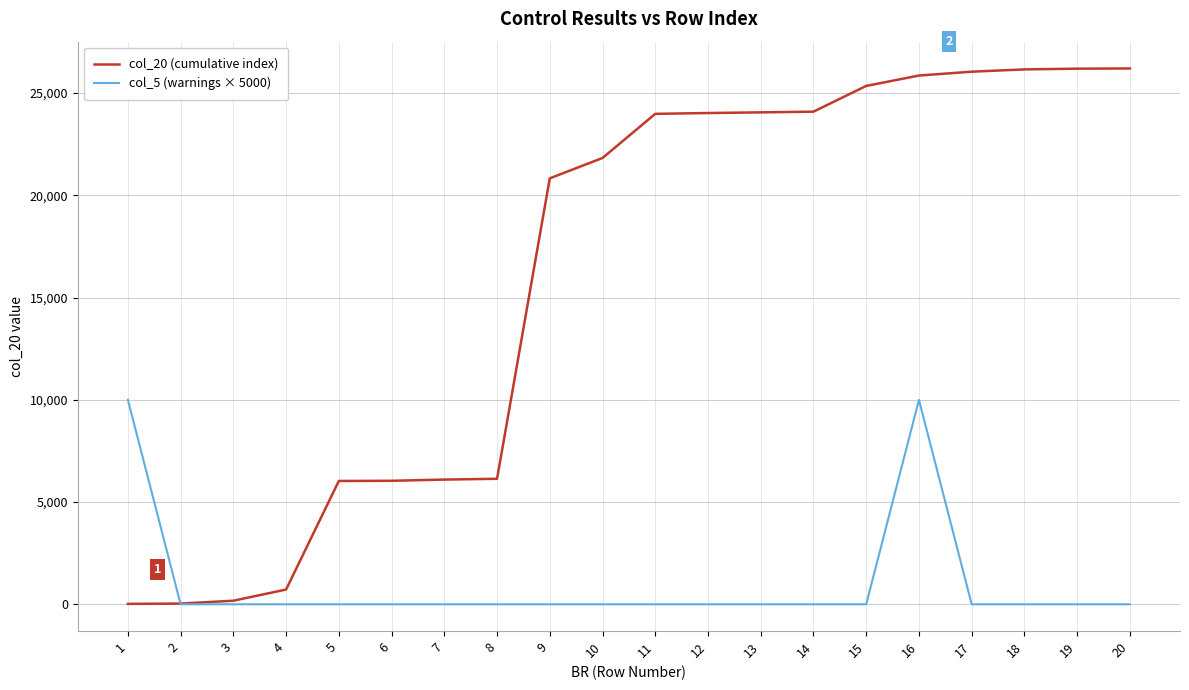

Rank the series by their maximum value, from lowest to highest.

col_5 (warnings × 5000), col_20 (cumulative index)